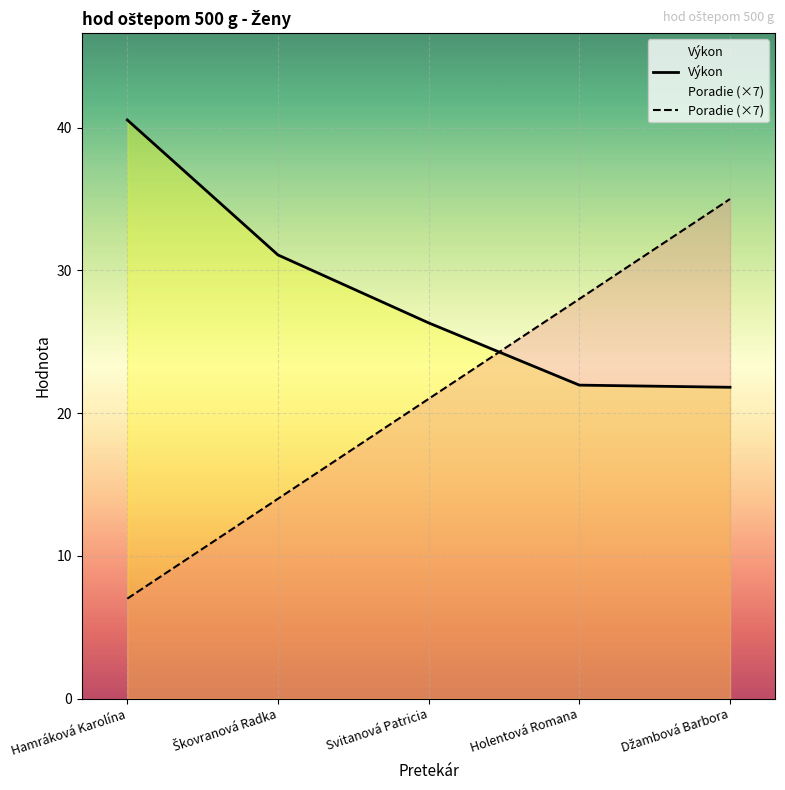

Which series ends up on top after the final intersection of Výkon and Poradie (×7)?

Poradie (×7)